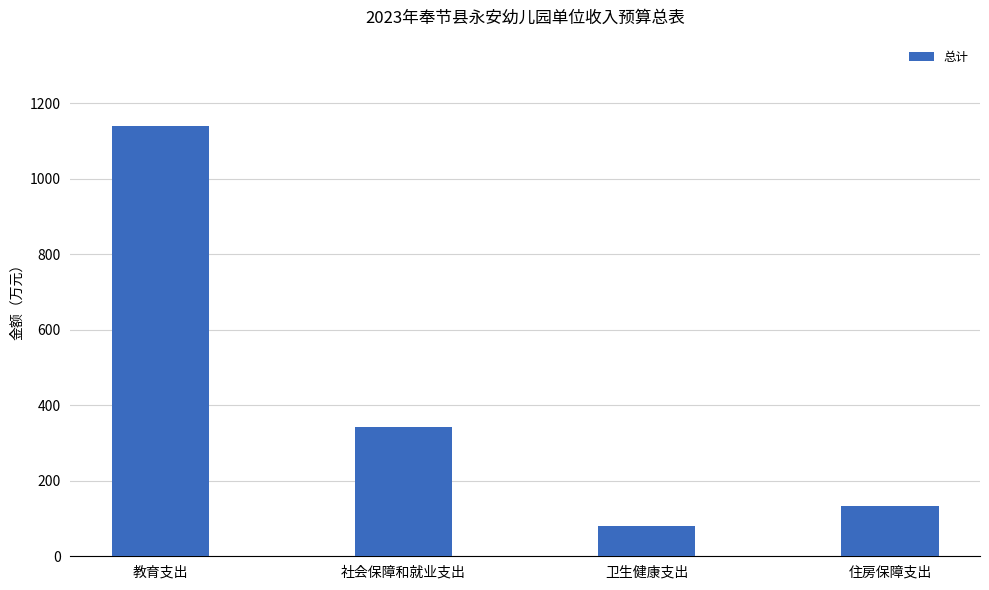

How many bars are there in total?

4